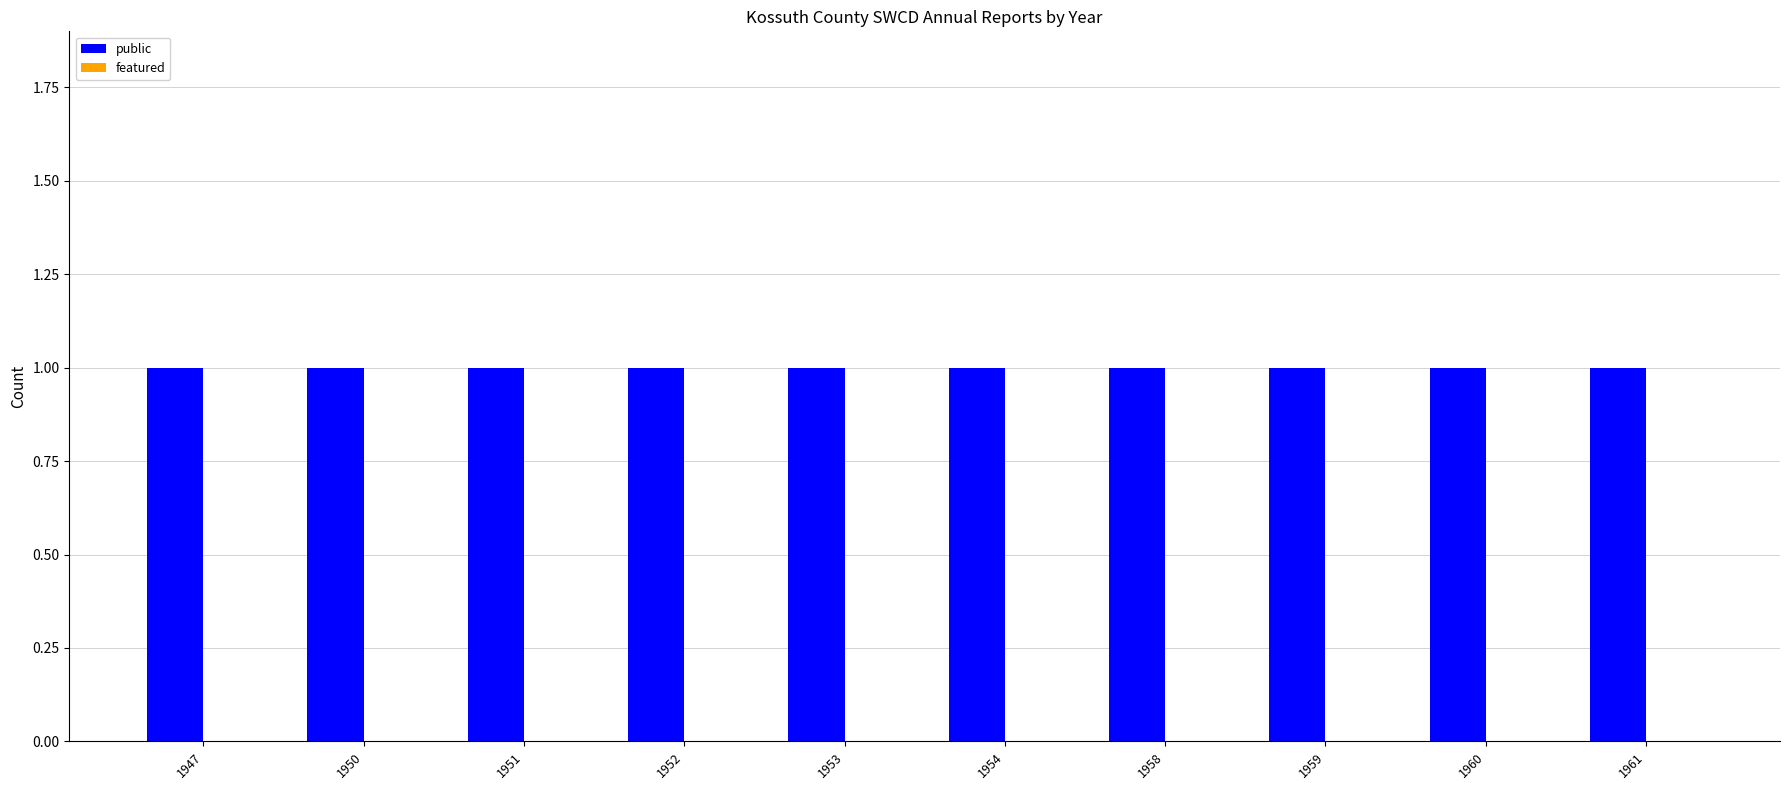

Where is public nearest to the value 1?

1947